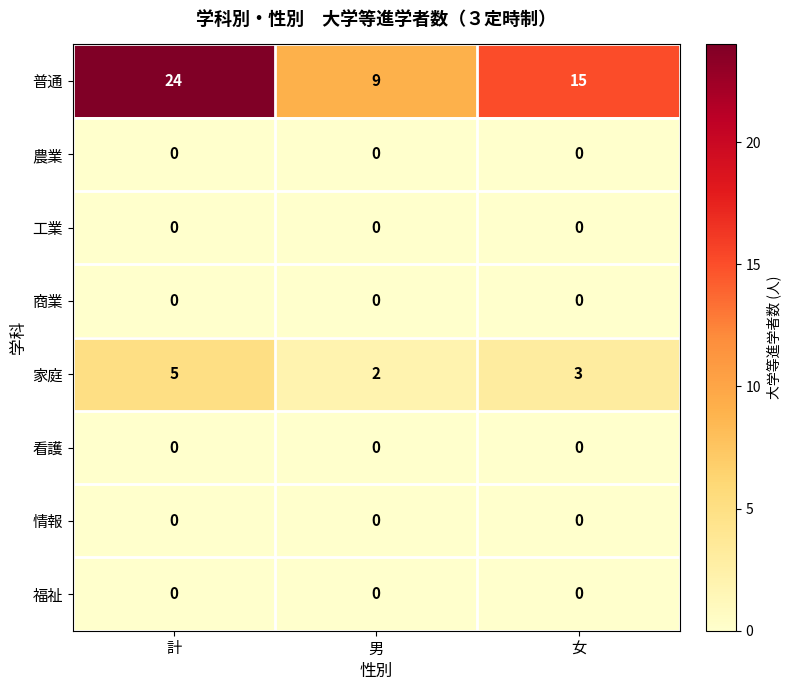

At which category is the sum across all series the highest?

計